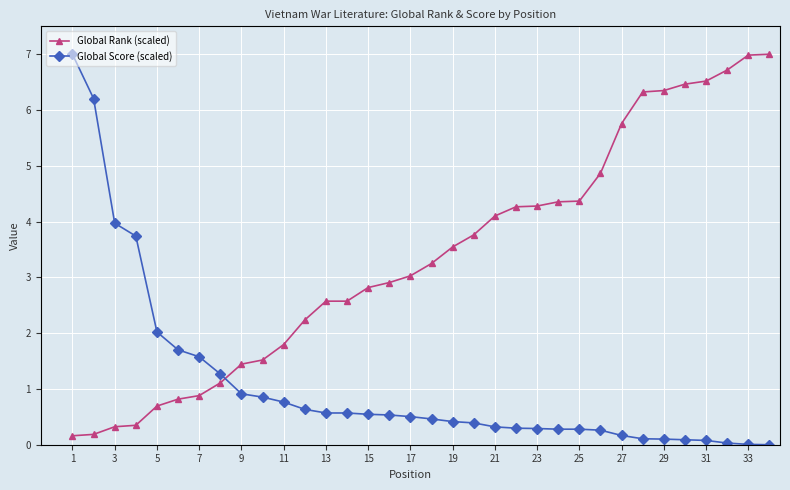

What is the difference between the maximum and second lowest values in the Global Rank (scaled) series?

6.8